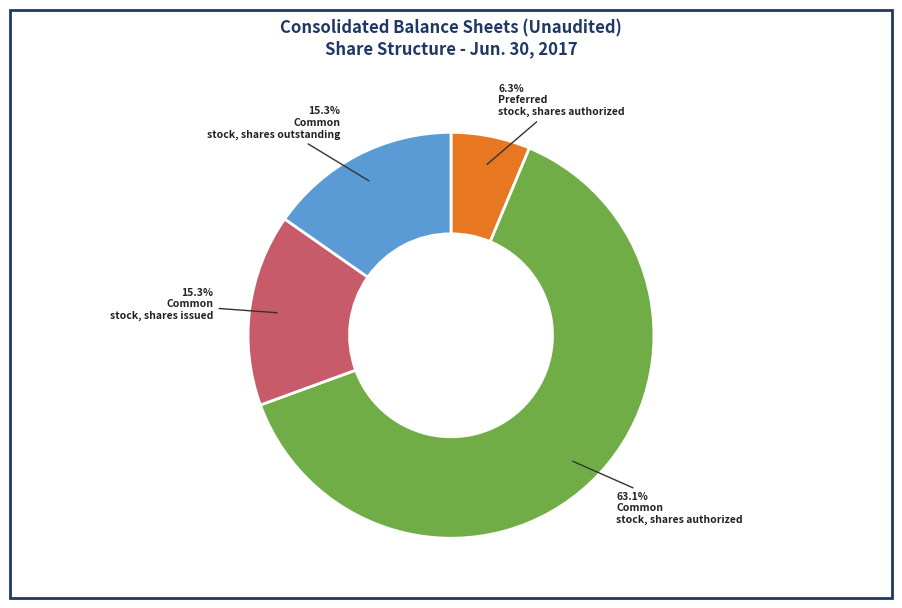

How many slices are in this pie chart?

4